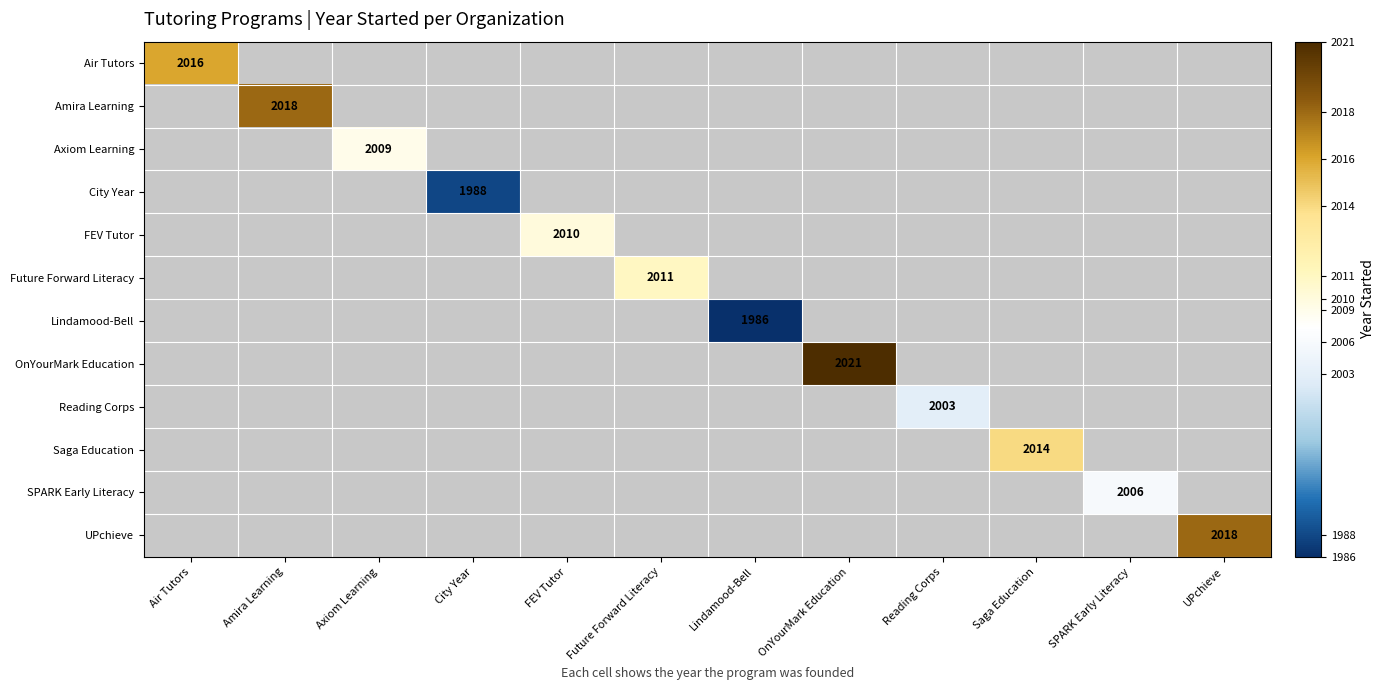

List the labels in order of Axiom Learning value, largest first.

Air Tutors, Amira Learning, Axiom Learning, City Year, FEV Tutor, Future Forward Literacy, Lindamood-Bell, OnYourMark Education, Reading Corps, Saga Education, SPARK Early Literacy, UPchieve